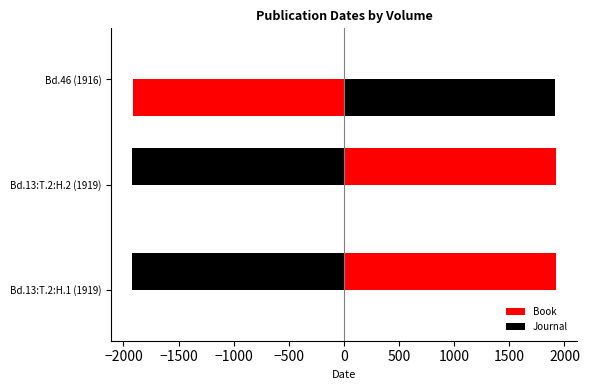

How many categories are shown in the chart?

3